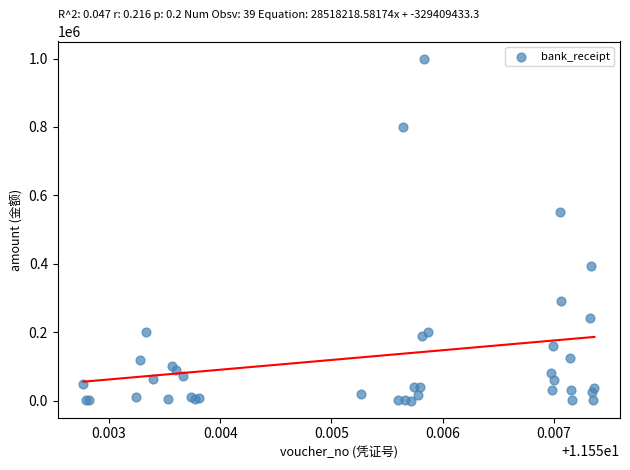

What Y value in the scatter plot is closest to 500000?

550000.0